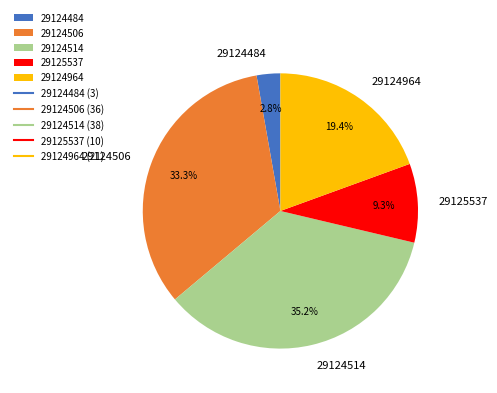

Is the sum of 29124514 and 29124964 greater than half?

Yes